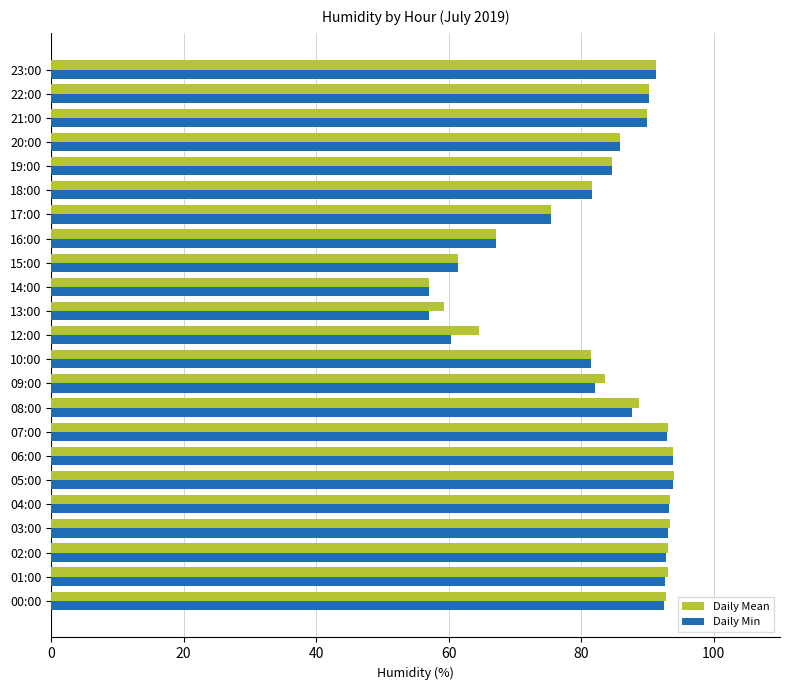

What is the total value across all series at 04:00?

186.7